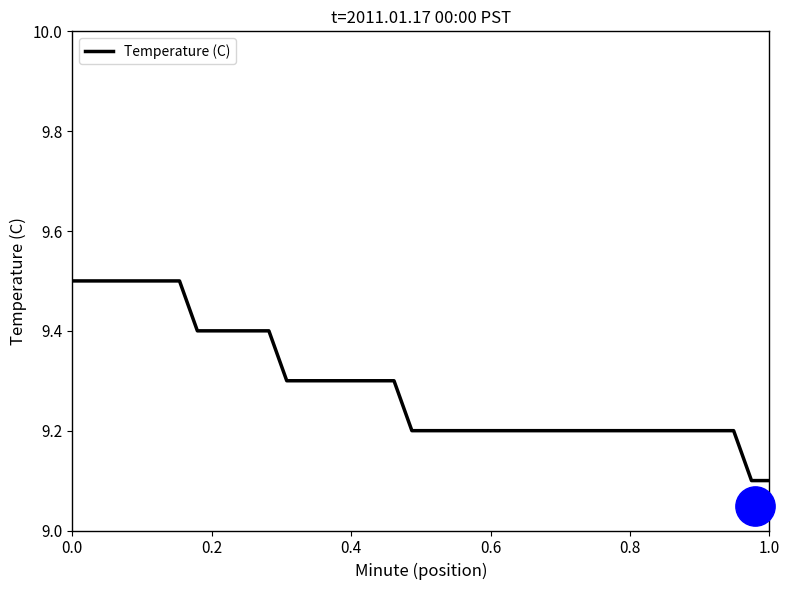

What is the lowest value of the Temperature (C) series?

9.1